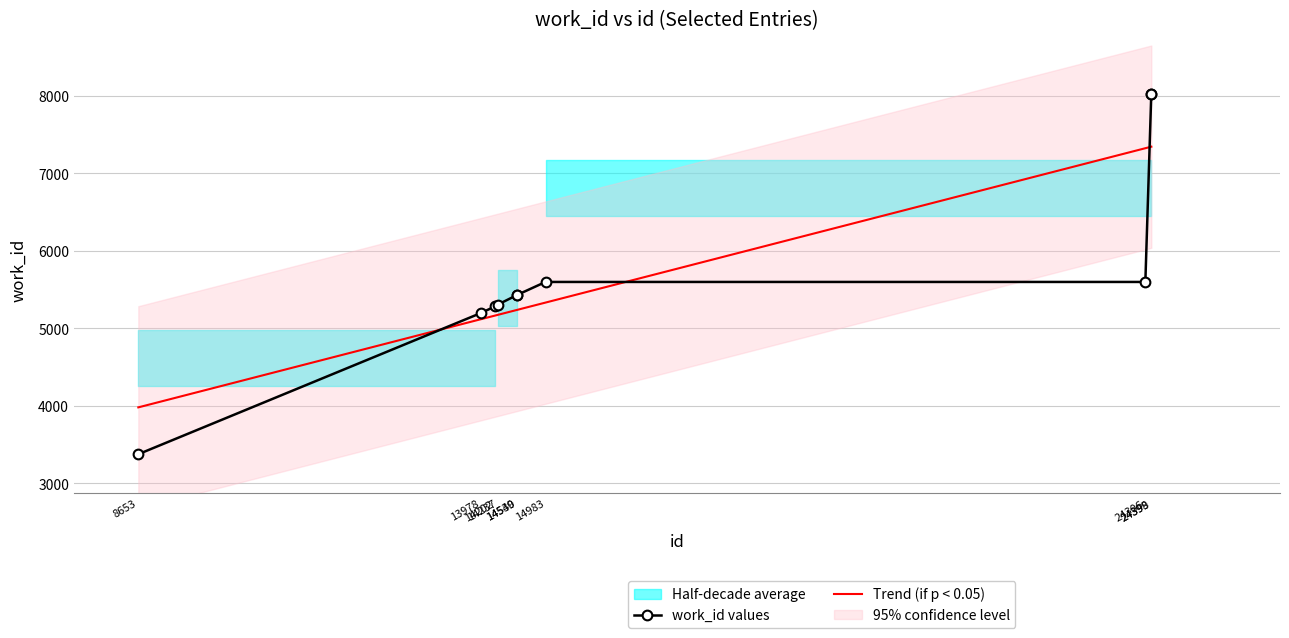

How many data points in Trend (if p < 0.05) are less than 5237?

4